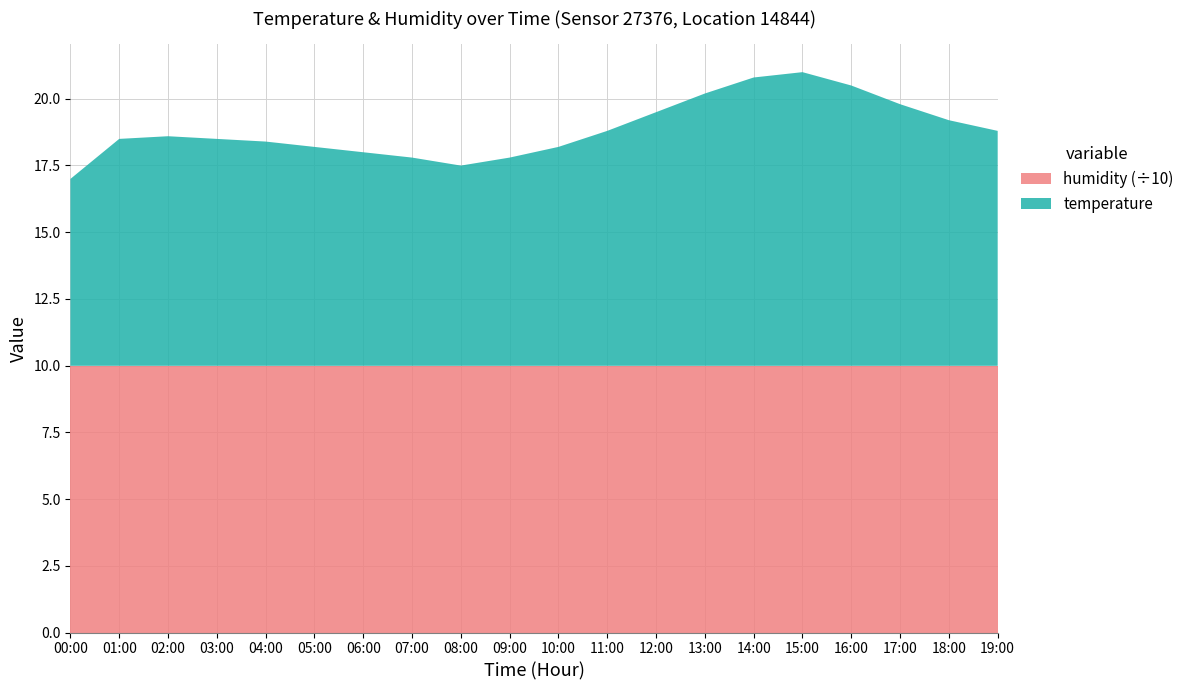

Reading left to right, list all the values displayed in this chart.

temperature: 7.0	8.5	8.6	8.5	8.4	8.2	8.0	7.8	7.5	7.8	8.2	8.8	9.5	10.2	10.8	11.0	10.5	9.8	9.2	8.8
humidity: 99.9	99.9	99.9	99.9	99.9	99.9	99.9	99.9	99.9	99.9	99.9	99.9	99.9	99.9	99.9	99.9	99.9	99.9	99.9	99.9